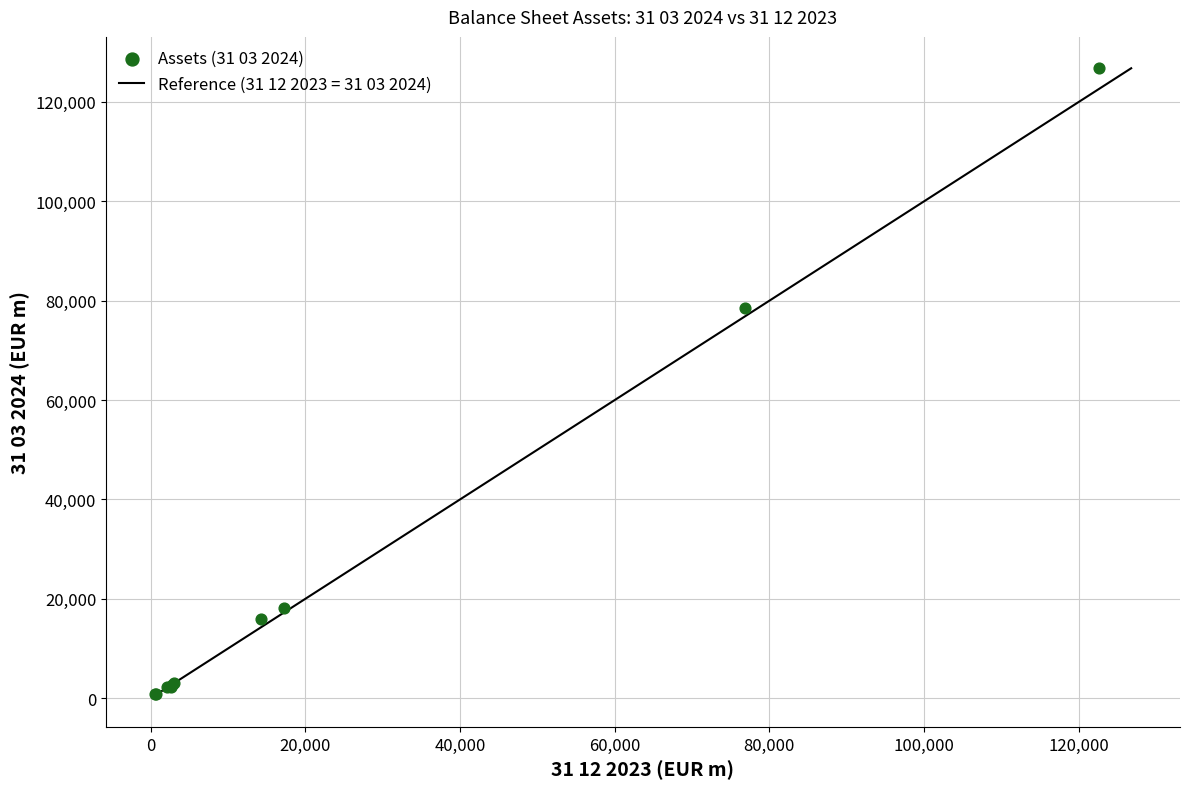

What Y value in the scatter plot is closest to 63757?

78422.9